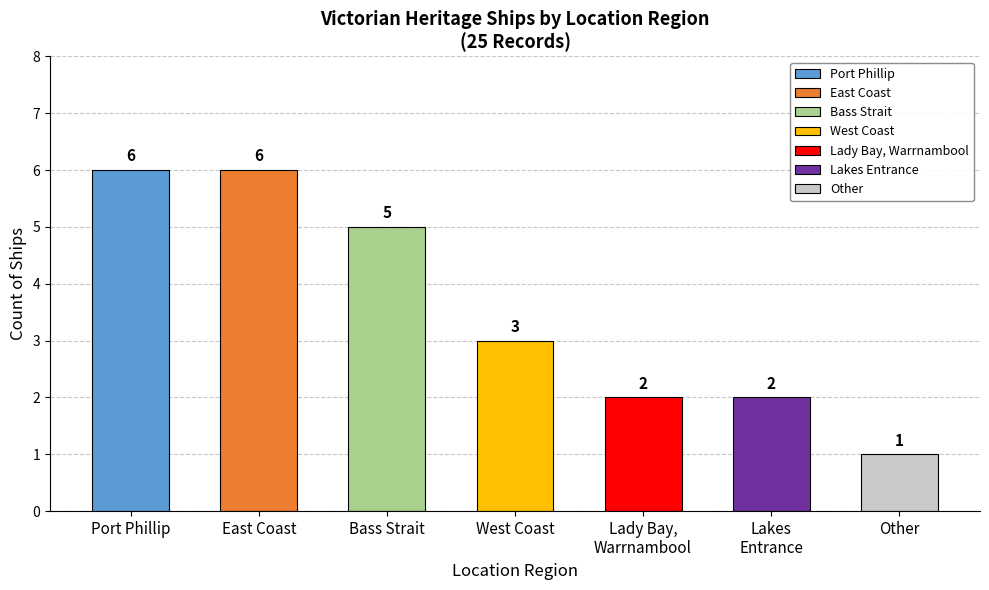

What is the label of the 4th bar from the left?

West Coast